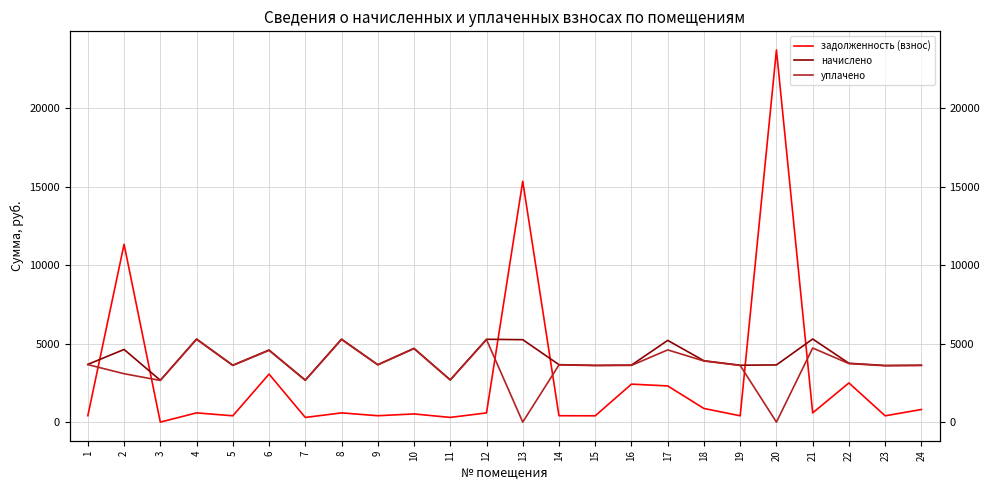

What is the sum of the задолженность (взнос) values at 5 and 4?

991.0